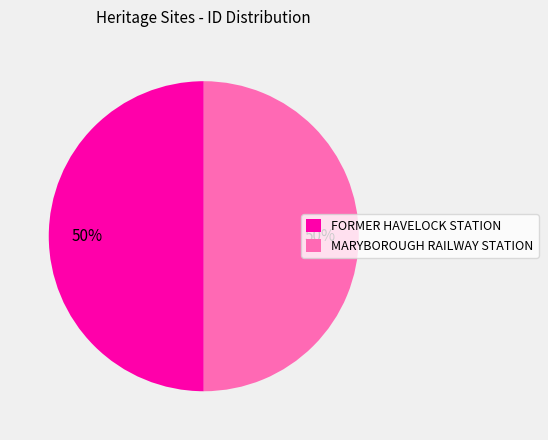

What is the ratio of the value at FORMER HAVELOCK STATION to the value at MARYBOROUGH RAILWAY STATION?

1.0